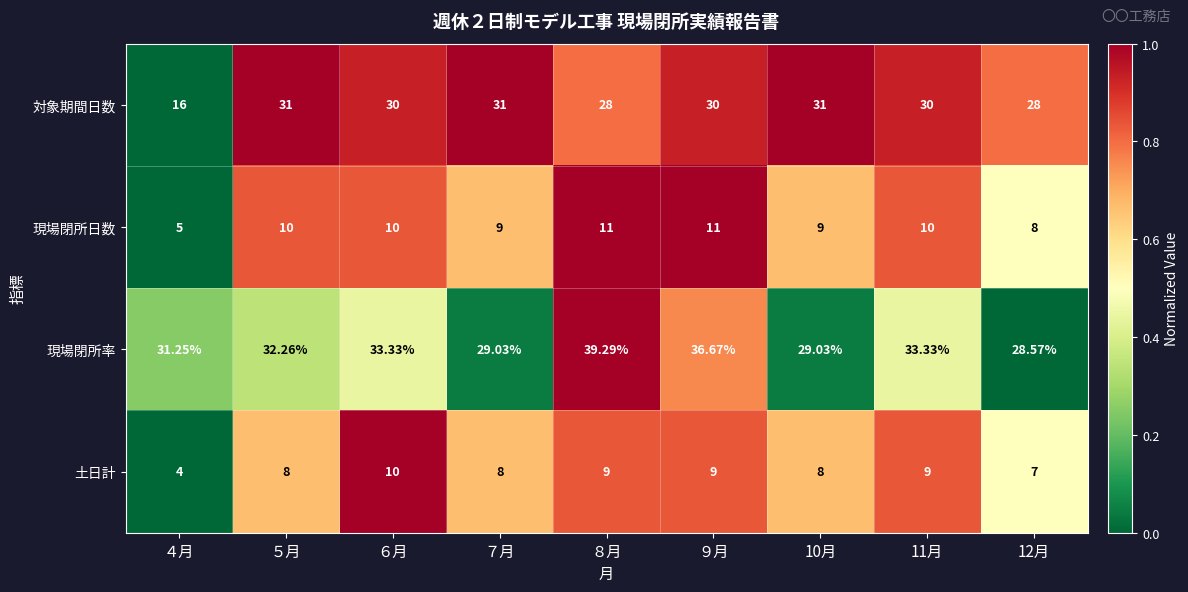

Is the value of 土日計 at ７月 greater than the value of 現場閉所日数 at ５月?

No